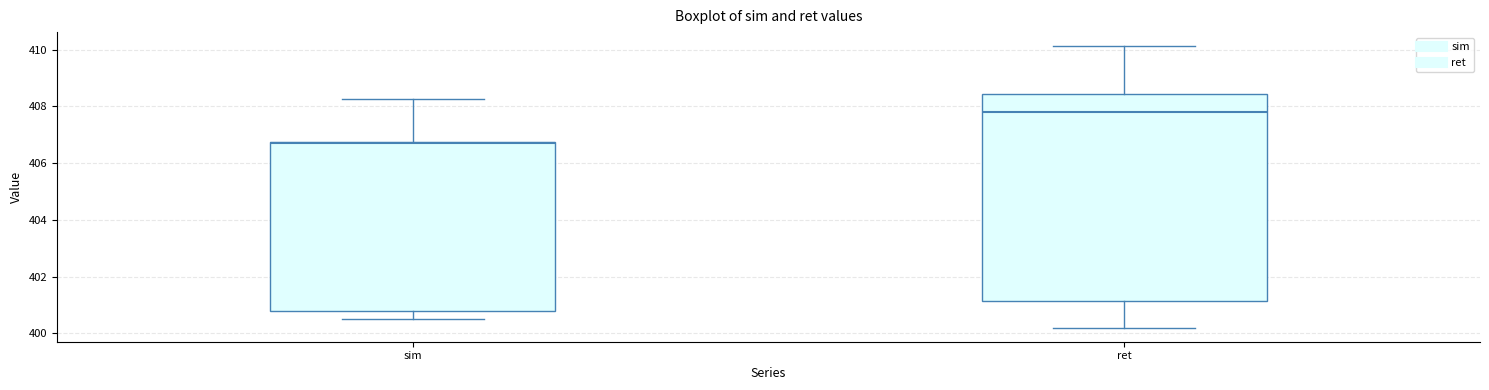

Reading left to right, transcribe this box plot: for each box, give where its median line is, the range the box spans, and where its two whiskers end, as read against the y-axis. The values are not printed on the chart, so give them approximately, as read against the axis.

sim: median 406.6, box 400.8 to 406.8, whiskers 400.4 to 408.2
ret: median 407.8, box 401.2 to 408.4, whiskers 400.2 to 410.2